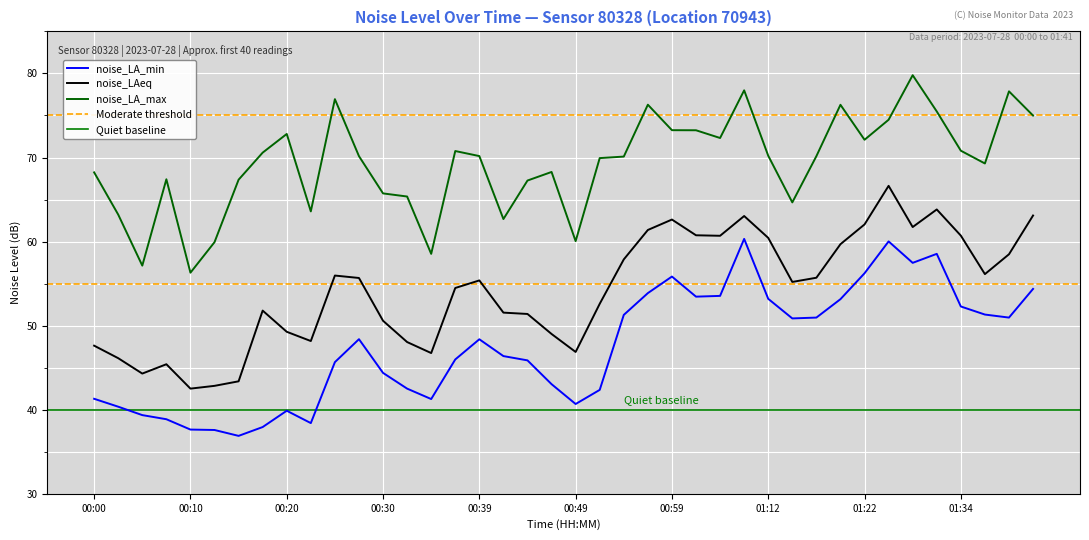

Which category has the highest value in the noise_LA_min series?

01:09